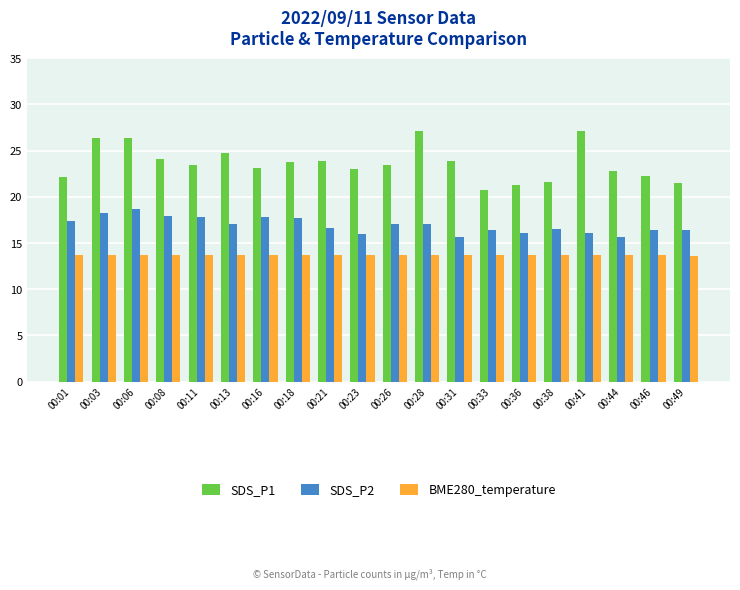

What is the sum of all SDS_P1 values?

472.6